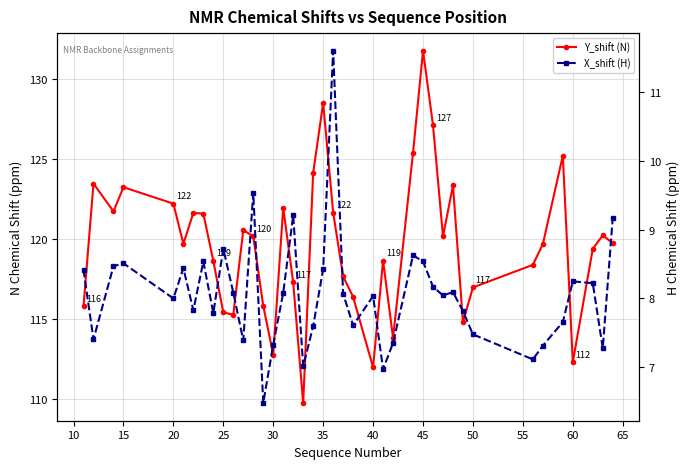

Reading left to right, extract all data points from this chart.

Y_shift (N): 115.8	123.5	121.7	123.3	122.2	119.7	121.6	121.6	118.6	115.4	115.3	120.6	120.2	115.8	112.8	122.0	117.3	109.7	124.1	128.5	121.7	117.7	116.4	112.0	118.7	113.8	125.4	131.8	127.1	120.2	123.4	114.8	117.0	118.4	119.7	125.2	112.3	119.4	120.2	119.8
X_shift (H): 8.4	7.4	8.5	8.5	8.0	8.4	7.8	8.5	7.8	8.7	8.1	7.4	9.5	6.5	7.3	8.1	9.2	7.0	7.6	8.4	11.6	8.1	7.6	8.0	7.0	7.4	8.6	8.5	8.2	8.0	8.1	7.8	7.5	7.1	7.3	7.7	8.2	8.2	7.3	9.2